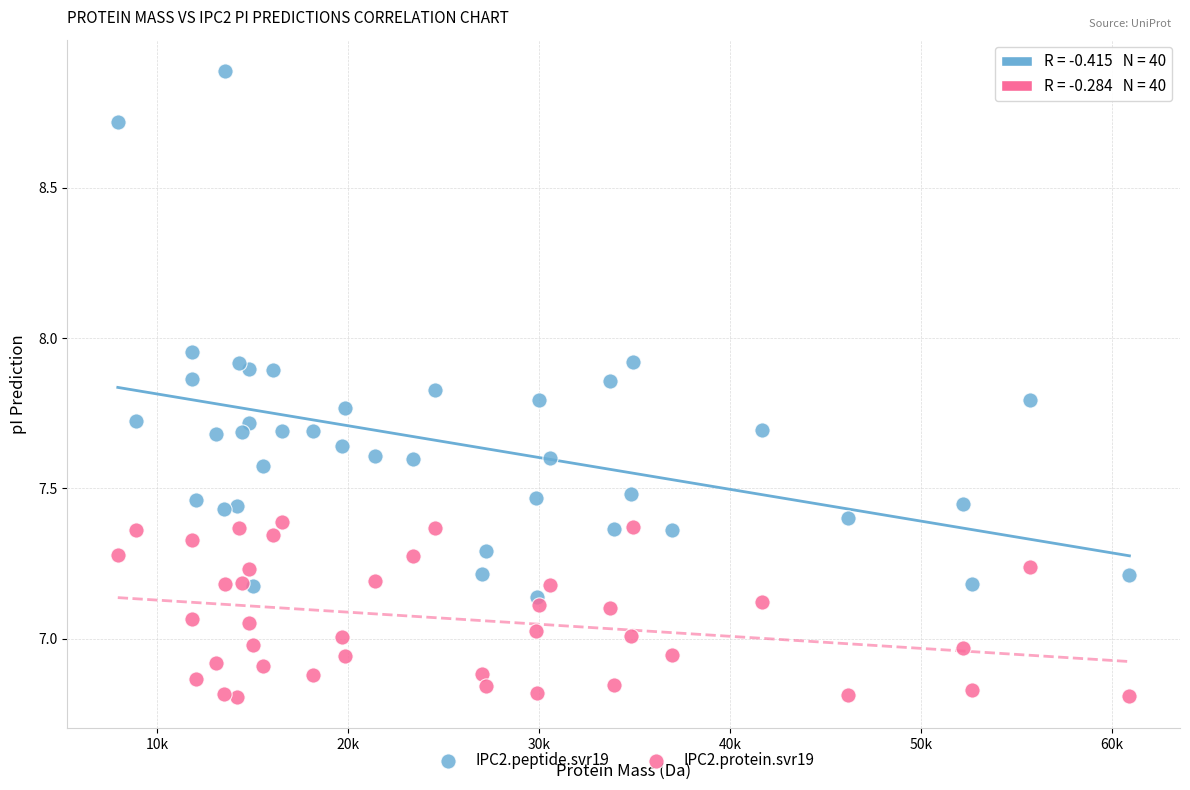

Which series reaches the maximum Y coordinate?

IPC2.peptide.svr19